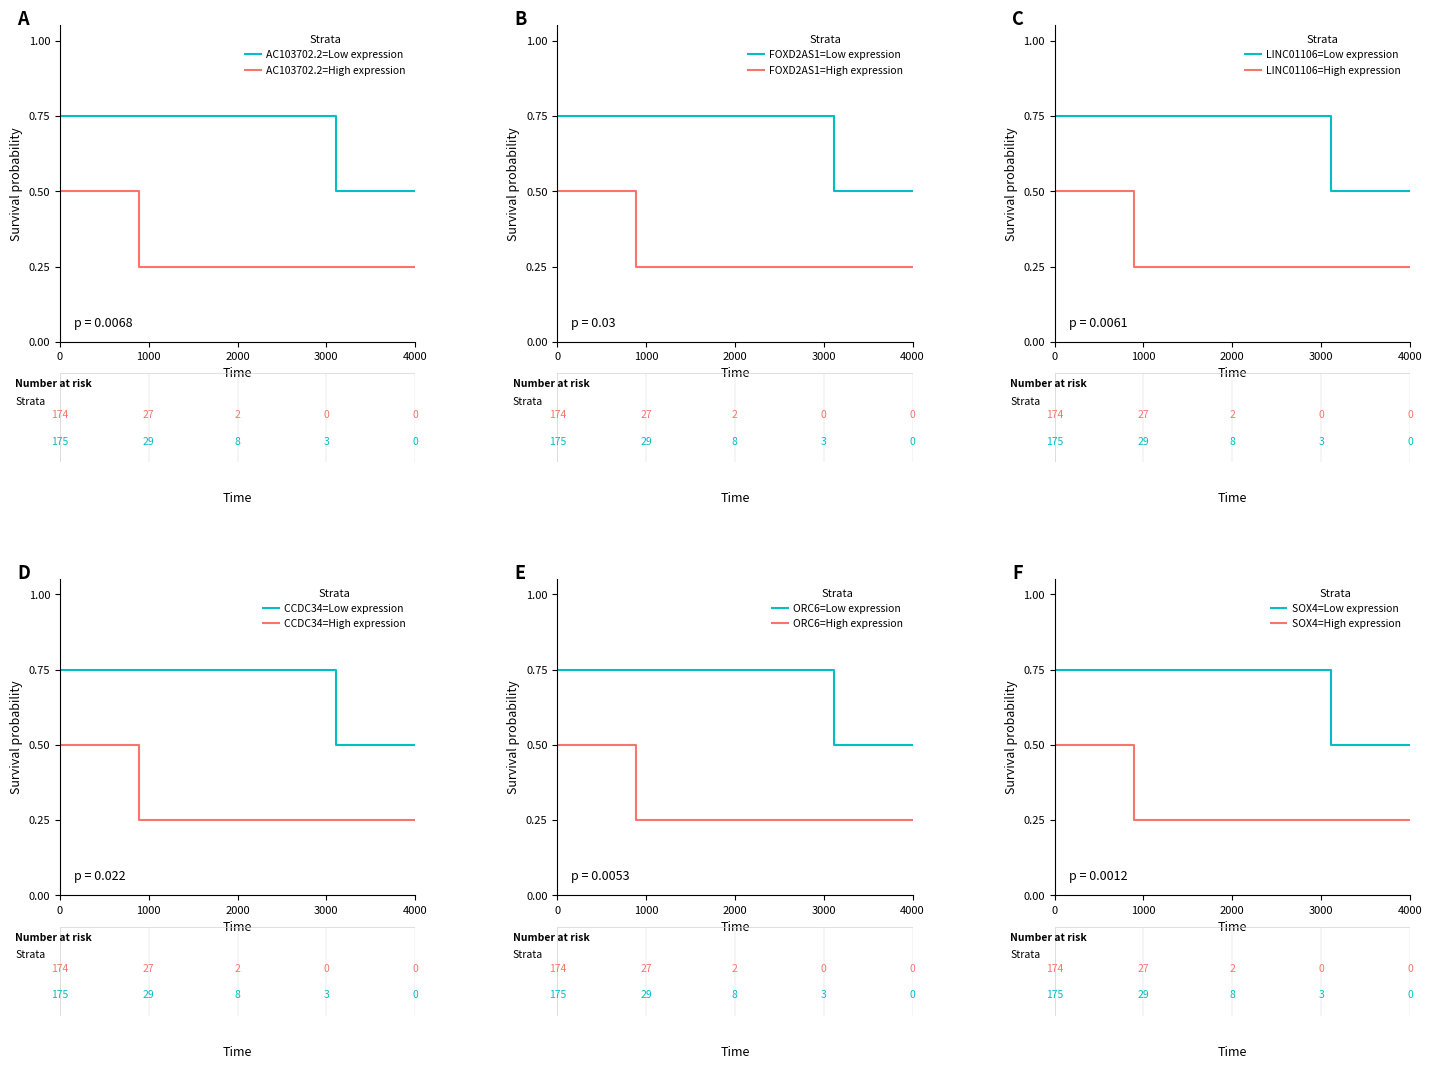

What is the difference between the maximum and minimum values in the Low expression series?

0.2